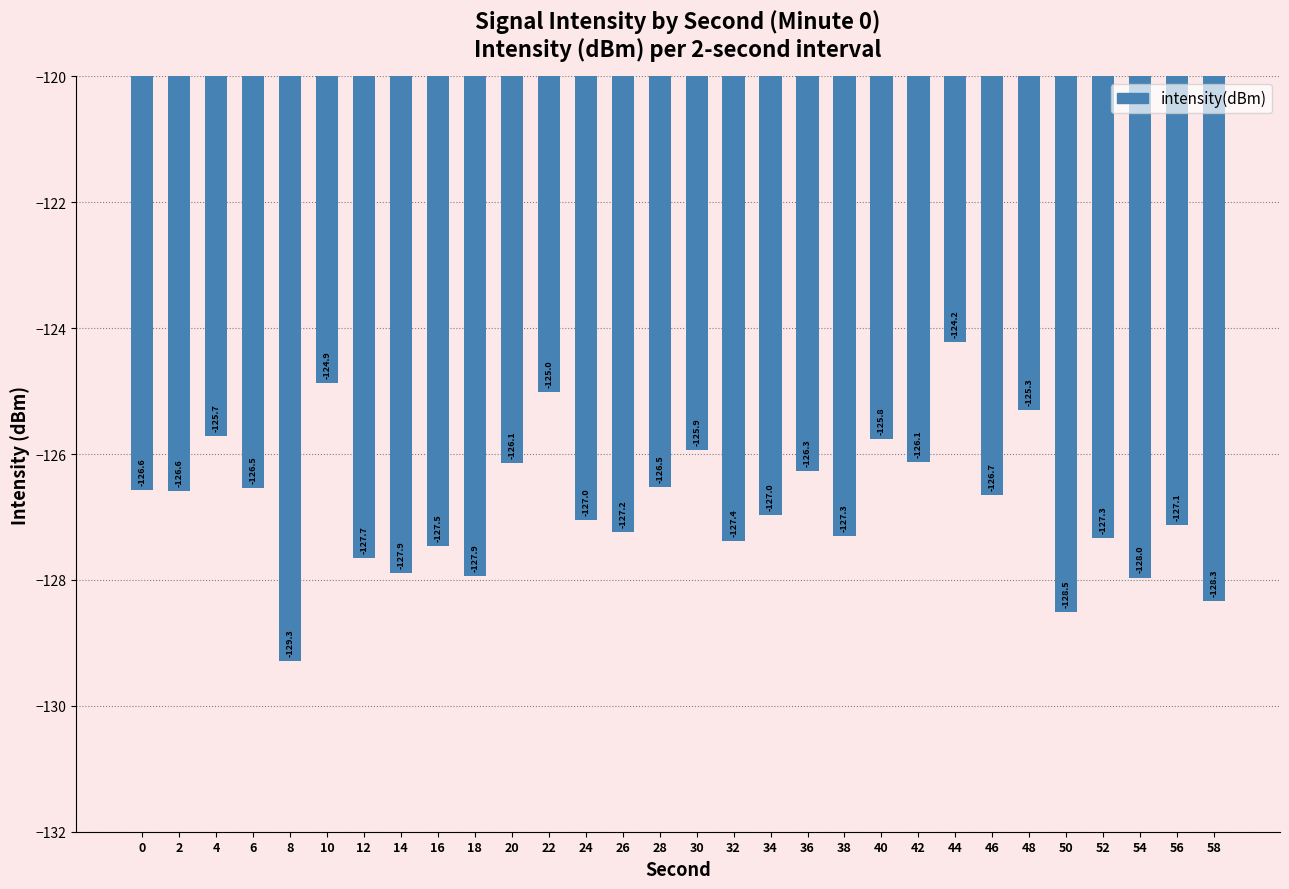

Reading left to right, what are all the values shown in this chart?

-126.6	-126.6	-125.7	-126.5	-129.3	-124.9	-127.7	-127.9	-127.5	-127.9	-126.1	-125.0	-127.0	-127.2	-126.5	-125.9	-127.4	-127.0	-126.3	-127.3	-125.8	-126.1	-124.2	-126.7	-125.3	-128.5	-127.3	-128.0	-127.1	-128.3